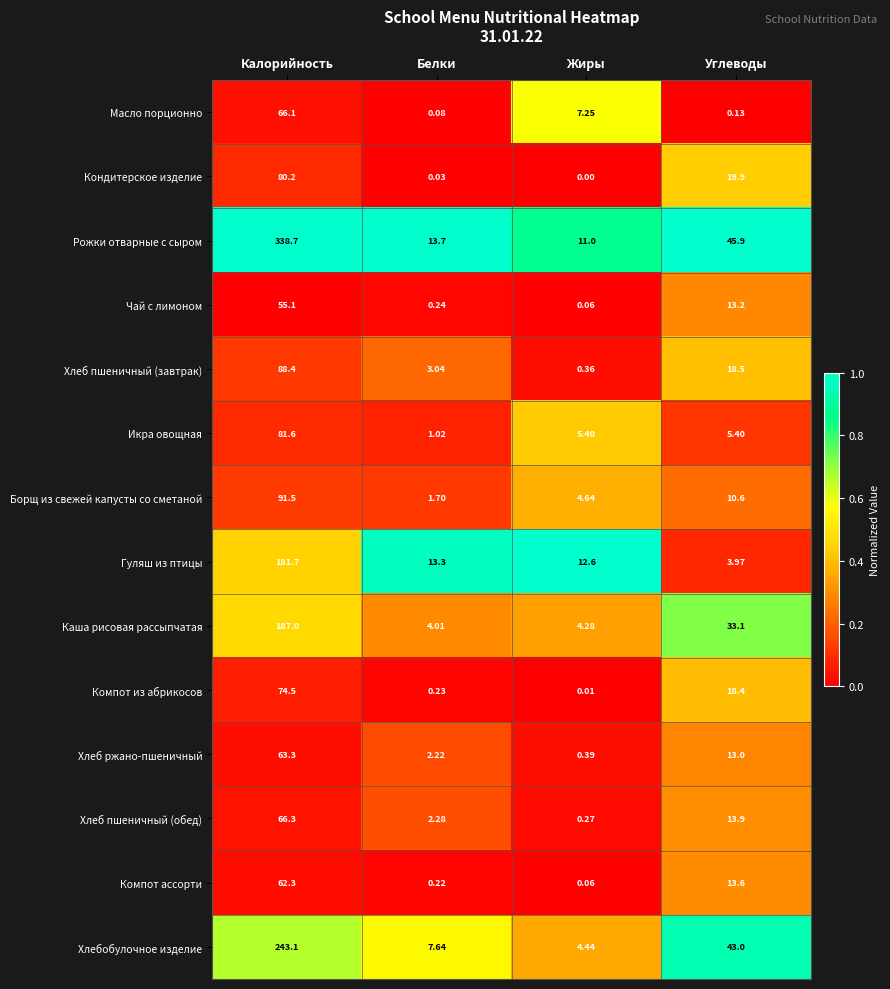

At which label is Чай с лимоном closest to 27?

Углеводы